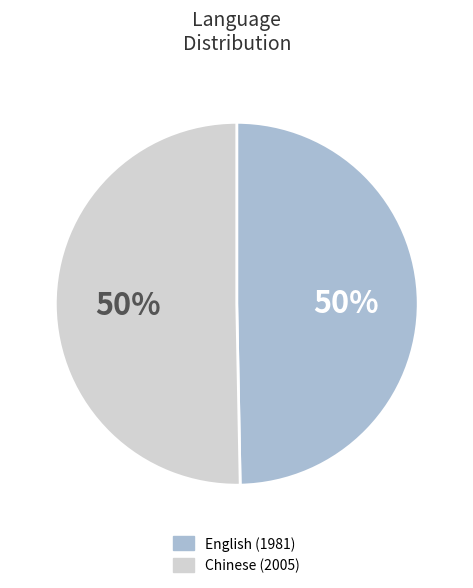

Approximately how many times larger is the value at English compared to Chinese?

1.0